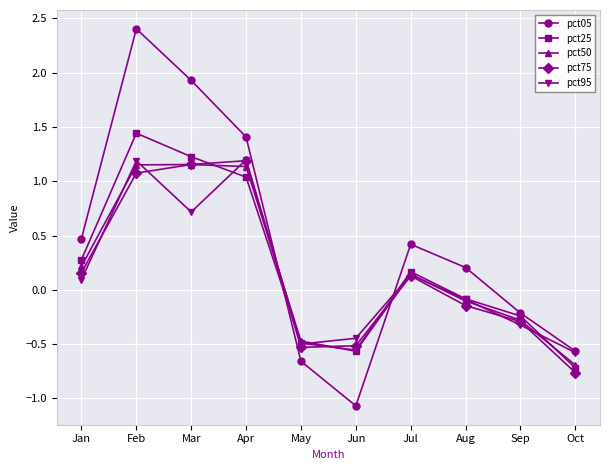

Where does the pct50 series first go above 0?

Jan